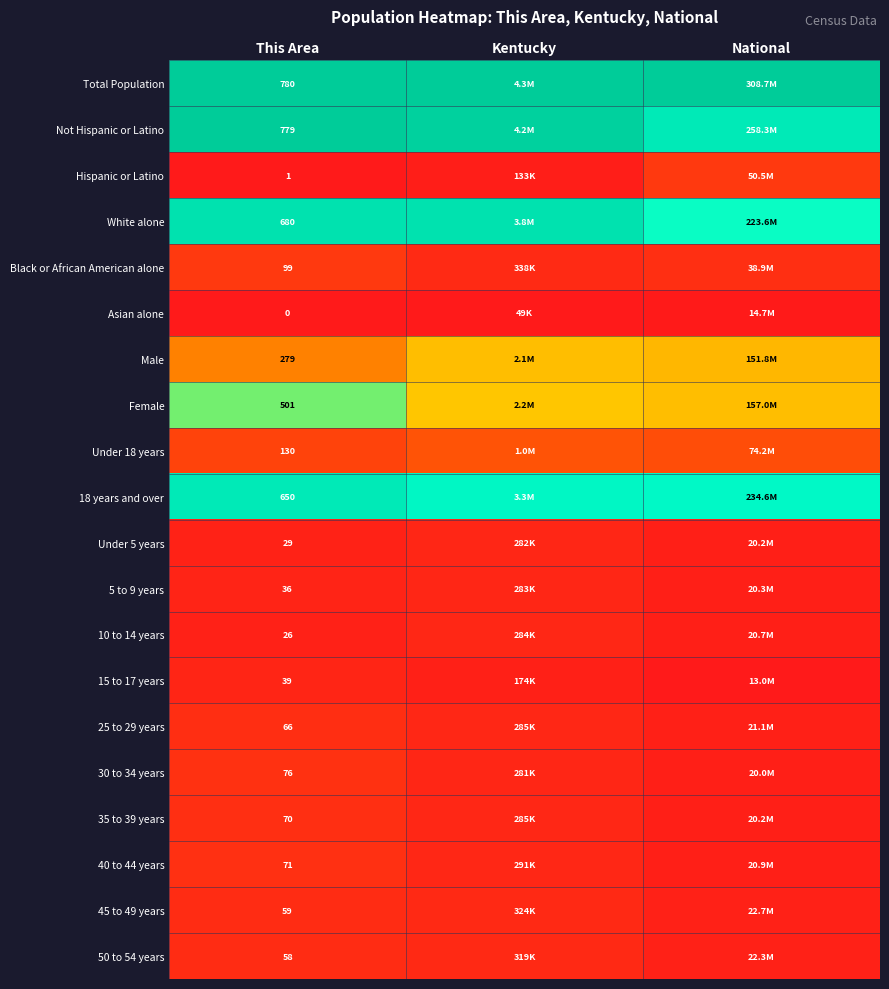

The value of Hispanic or Latino at National is 0.2. True or false?

False